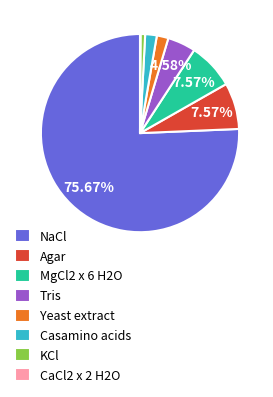

Is the sum of Tris and KCl greater than half?

No